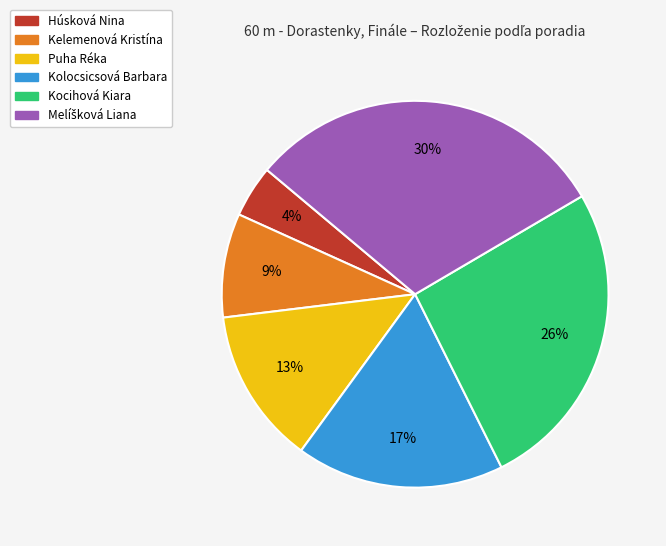

What percentage is the Kocihová Kiara slice, to the nearest percent?

26%